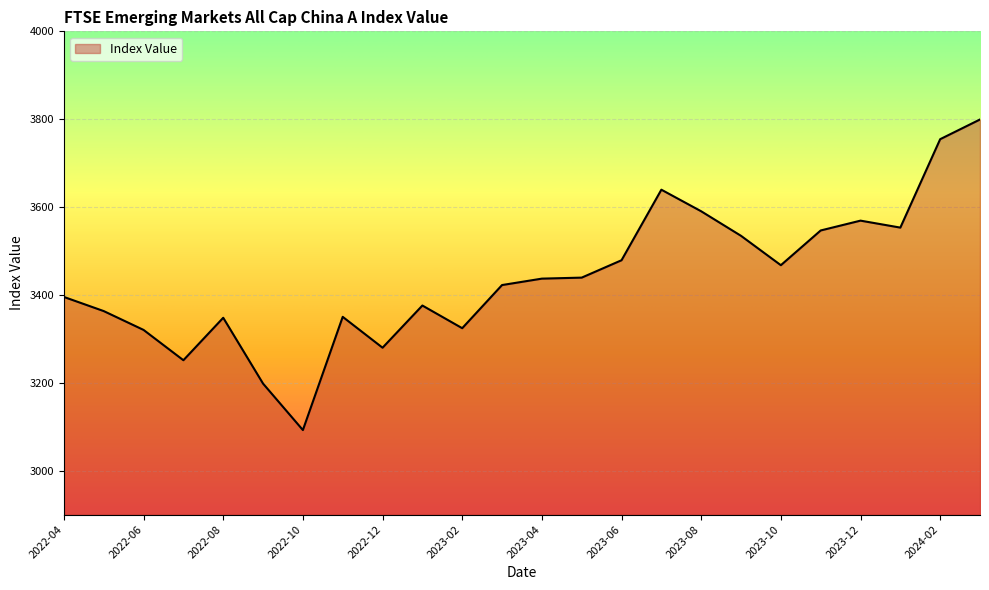

What is the average value?

3438.8